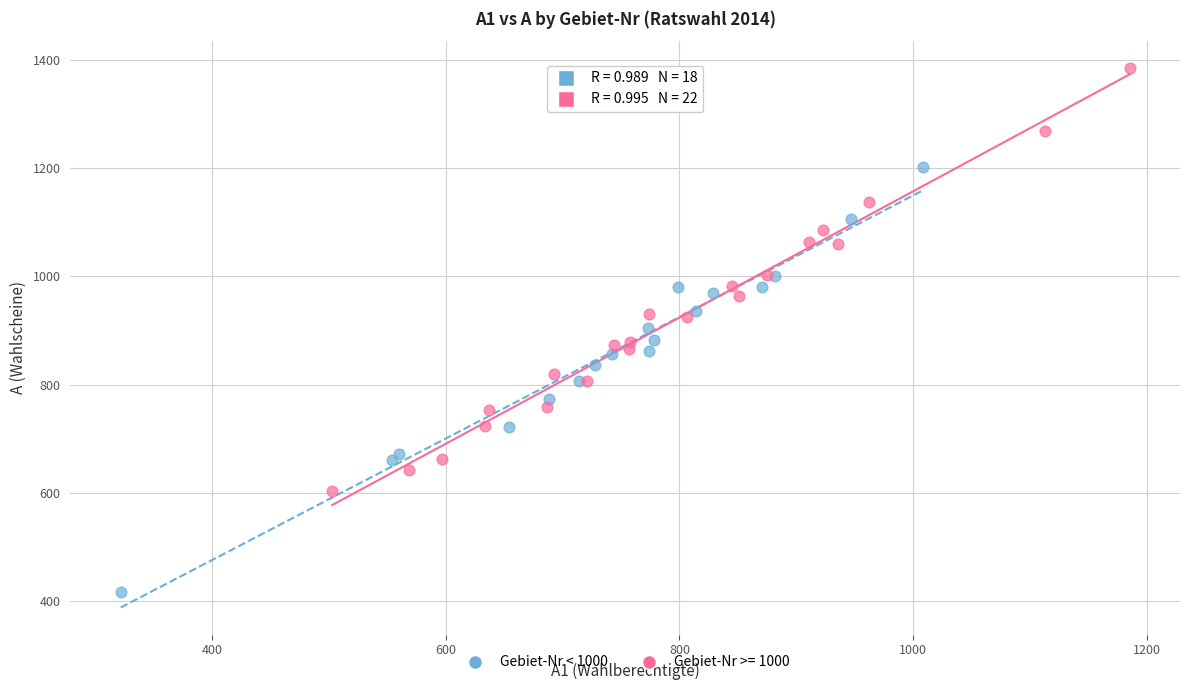

Which series contains the lowest Y value?

Gebiet-Nr < 1000